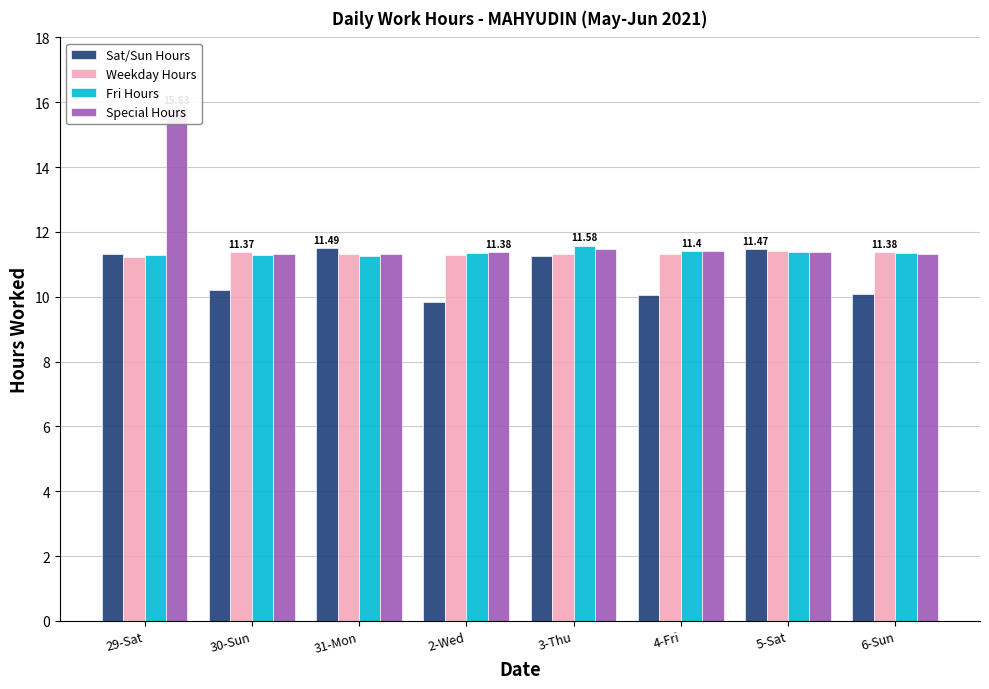

What is the spread (max minus min) of values at 6-Sun?

1.3